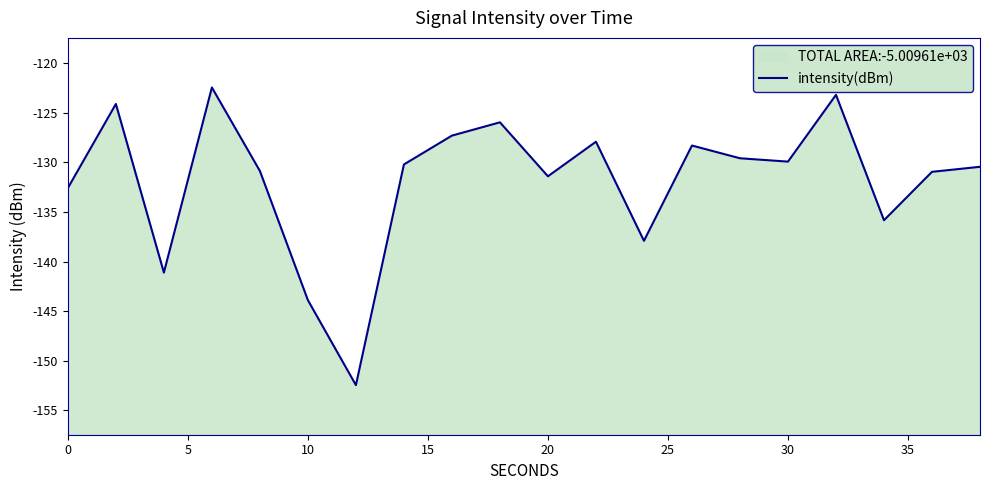

What is the value of the 10th point from the left?

-126.0